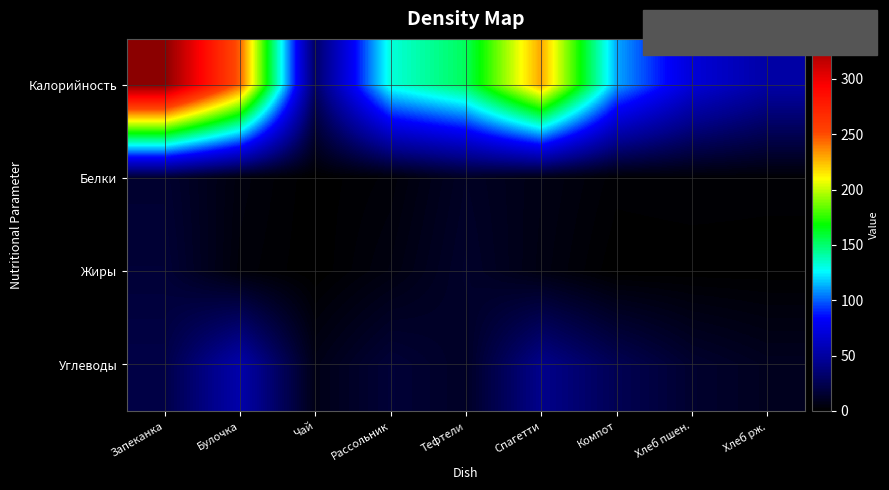

At which category does the chart reach its peak across all series?

Запеканка